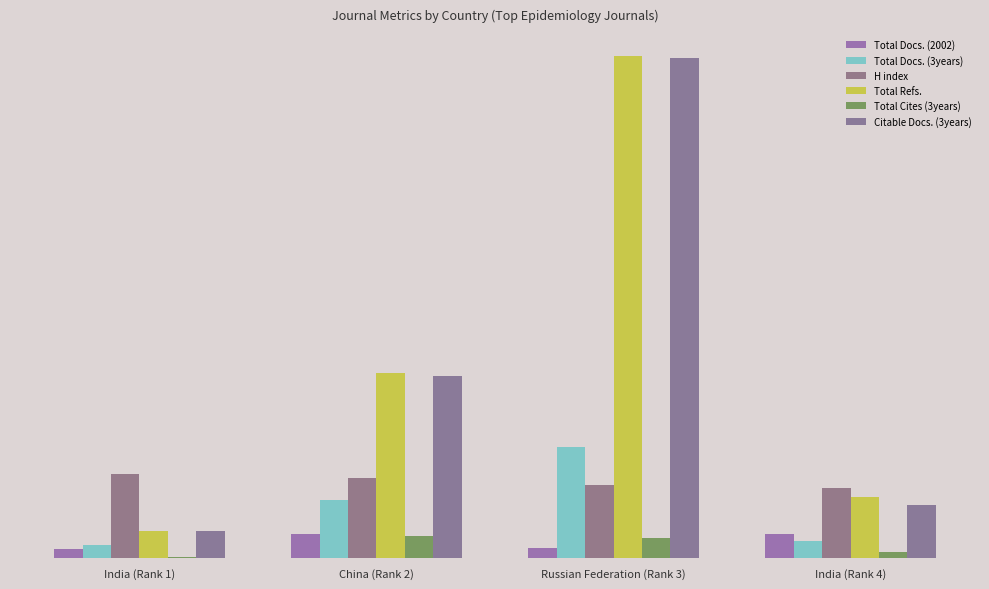

Reading left to right, what are all the values shown in this chart?

Total Docs. (2002): 14	36	15	35
Total Docs. (3years): 20	84	161	25
H index: 123	116	106	102
Total Refs.: 40	268	729	89
Total Cites (3years): 2	32	30	9
Citable Docs. (3years): 40	265	726	78